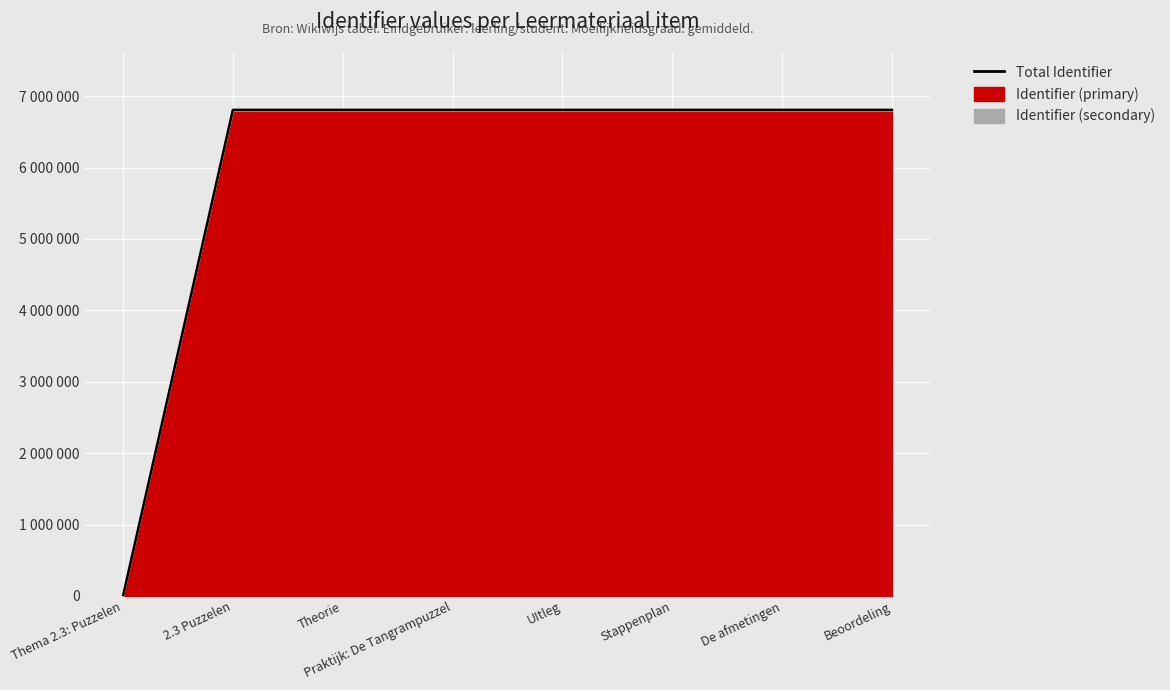

How many lines are shown in the chart?

1